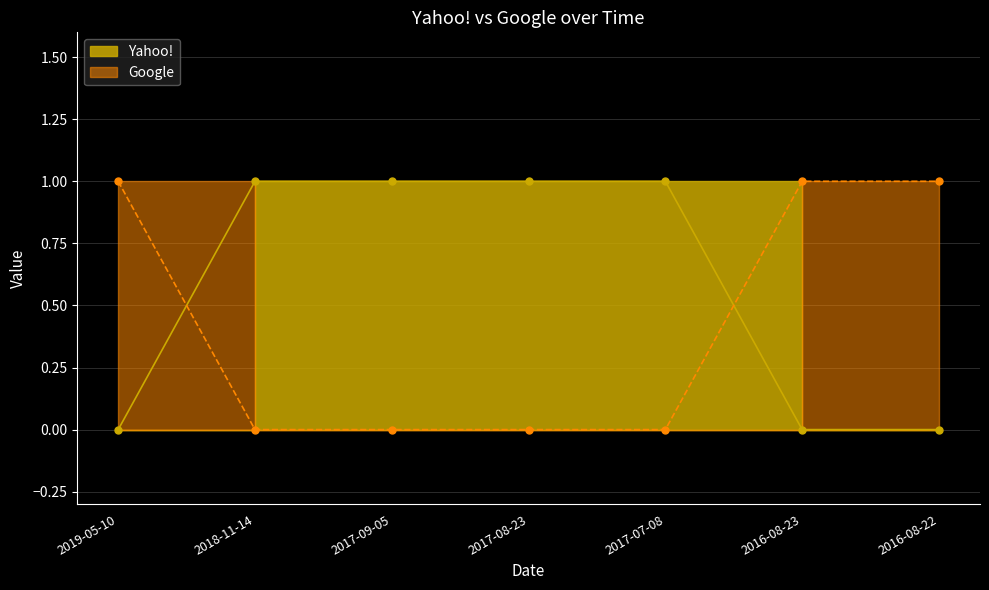

At how many categories does at least one series exceed 0?

7